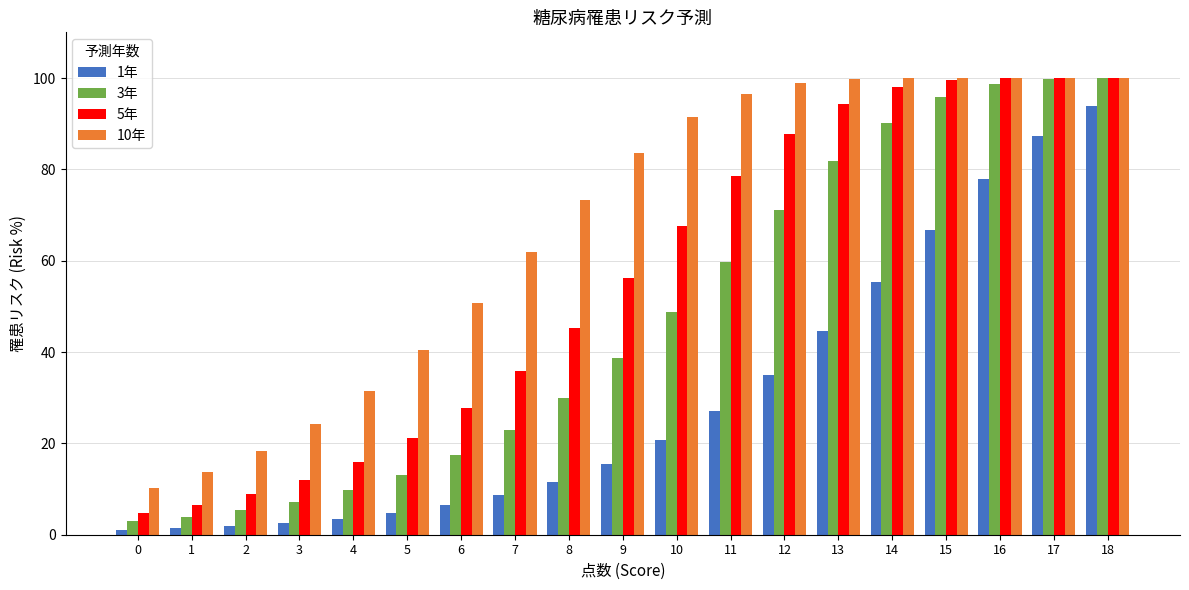

Is the value of 5年 at 11 greater than the value of 10年 at 9?

No